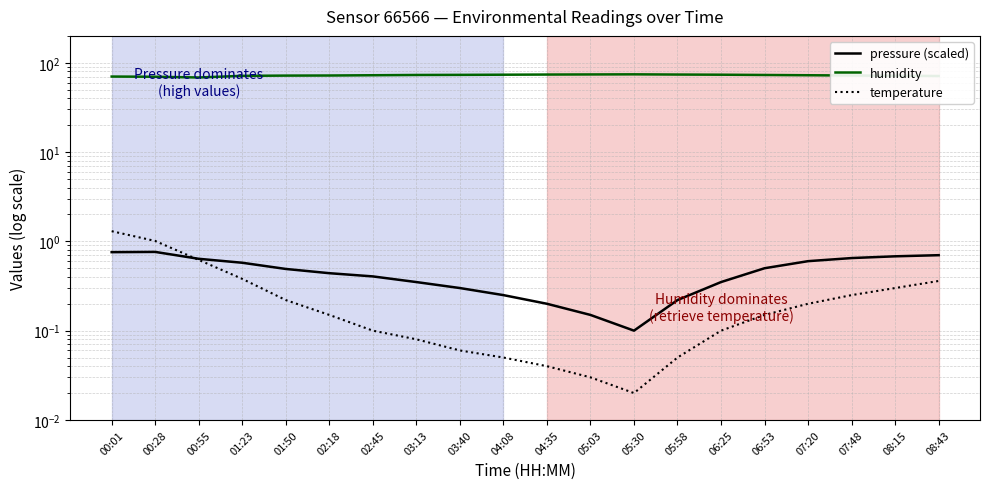

Is the value of humidity at 00:01 greater than the value of temperature at 06:25?

Yes